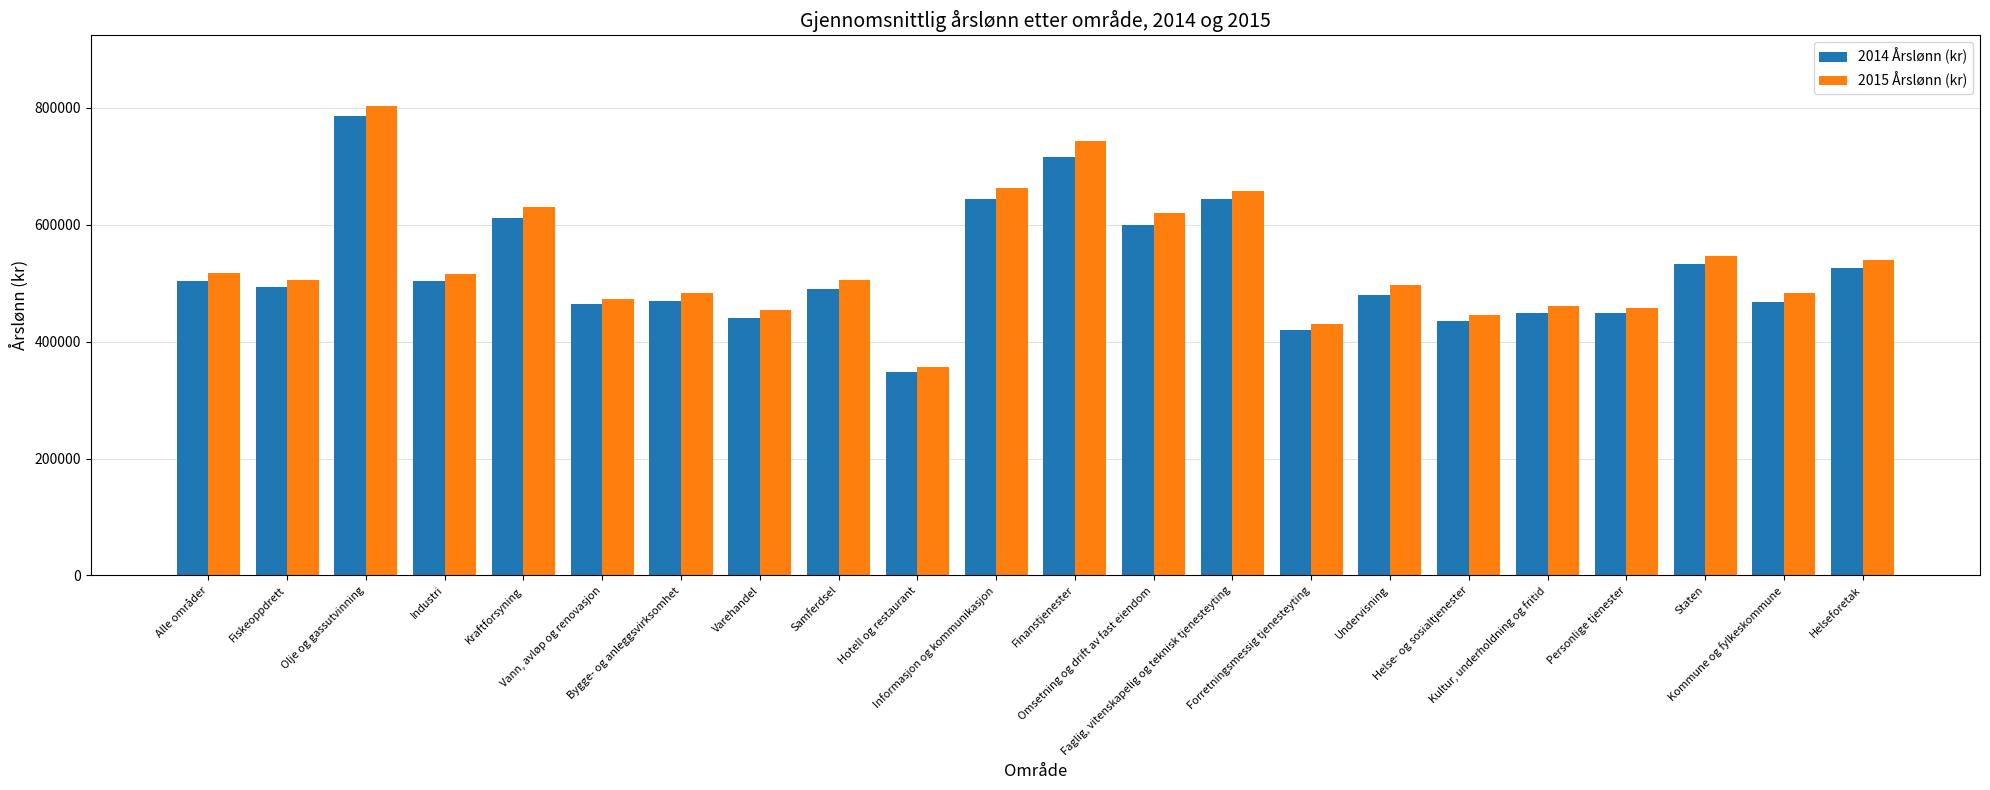

What position from the left is Helseforetak?

22